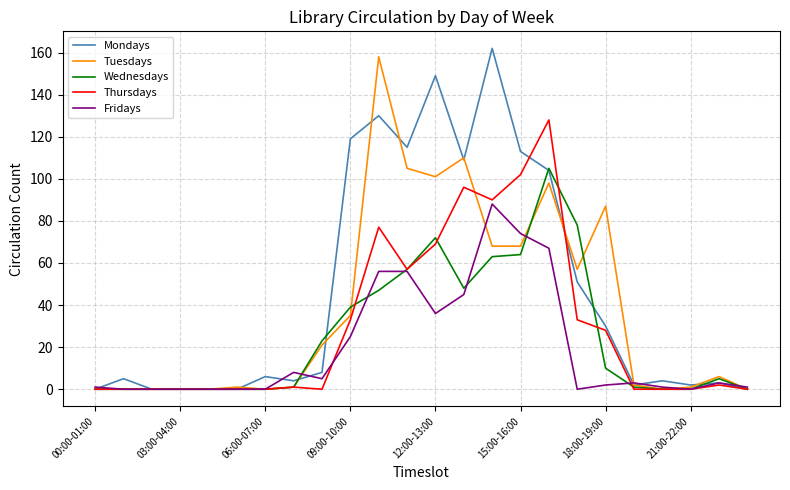

What is the maximum value shown in the chart?

162